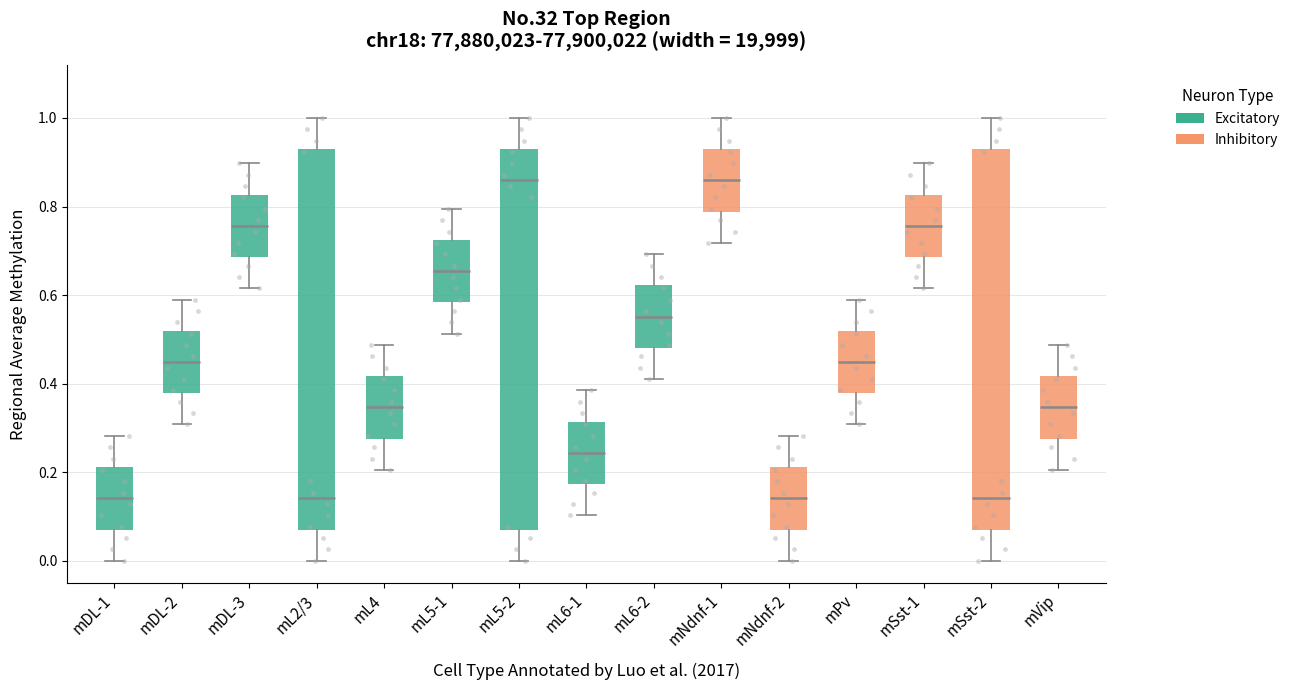

Where is the upper edge of the box for mL6-1 on the y-axis? The values are not printed on the chart, so give them approximately, as read against the axis.

0.32